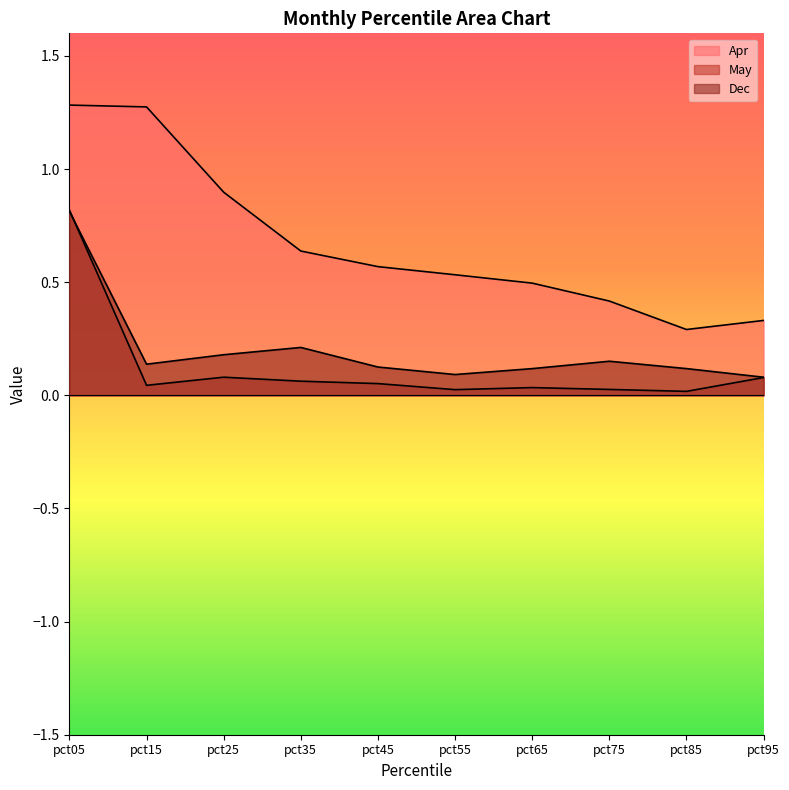

Which series changed the most between pct35 and pct45?

Dec